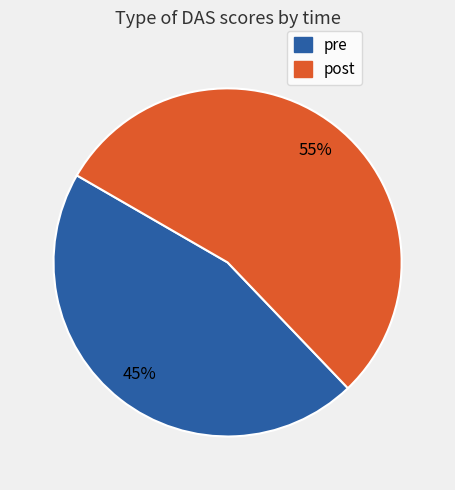

Rank the categories by value from lowest to highest.

pre, post